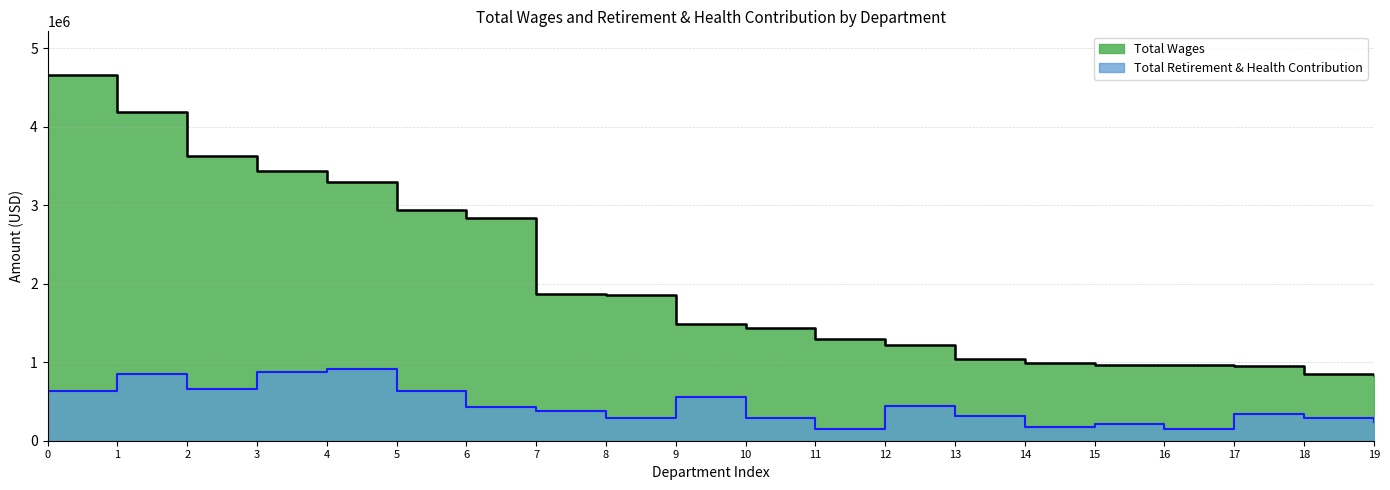

Count the number of data series in this chart.

2